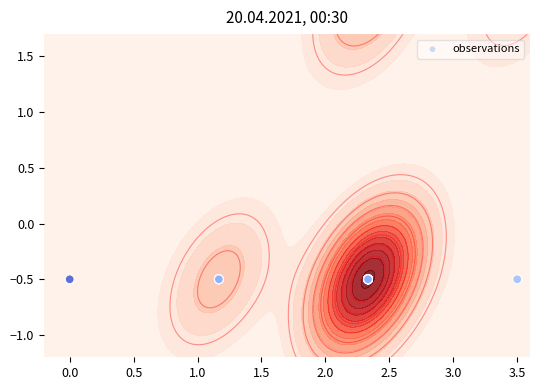

Count the number of data series in this chart.

1